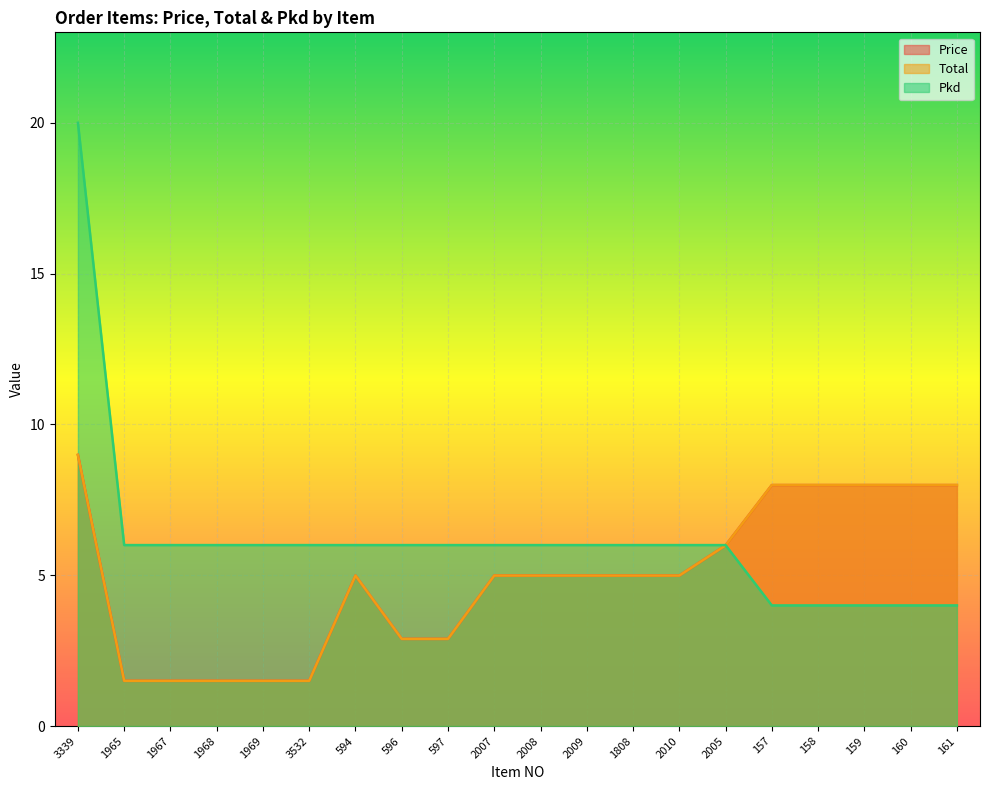

True or false: Total and Price intersect in this chart.

False